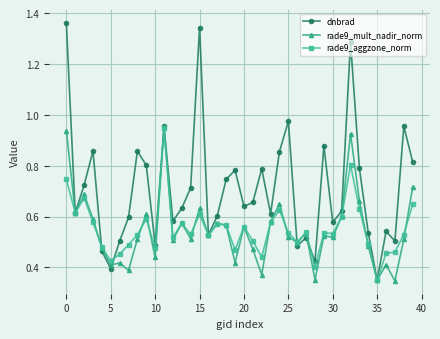

Which series has the widest spread of values?

dnbrad